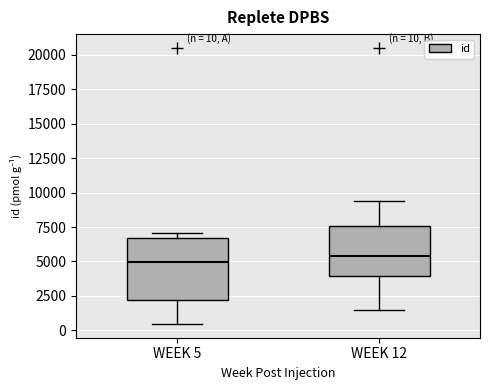

Comparing the boxes themselves (not the whiskers), which one is the tallest?

WEEK 5